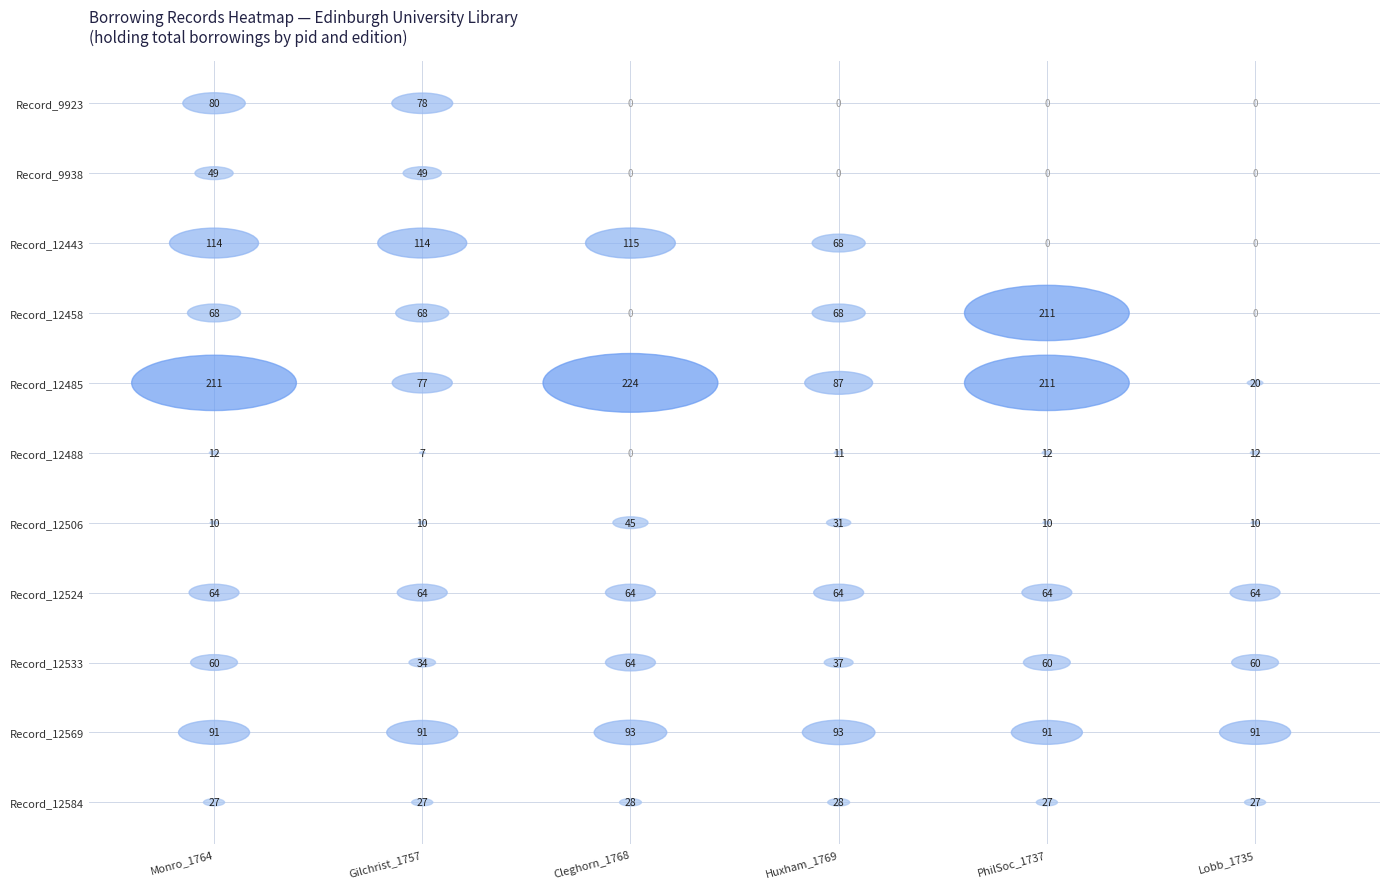

True or false: Monro_1764 has a value of 60 at 8.

True